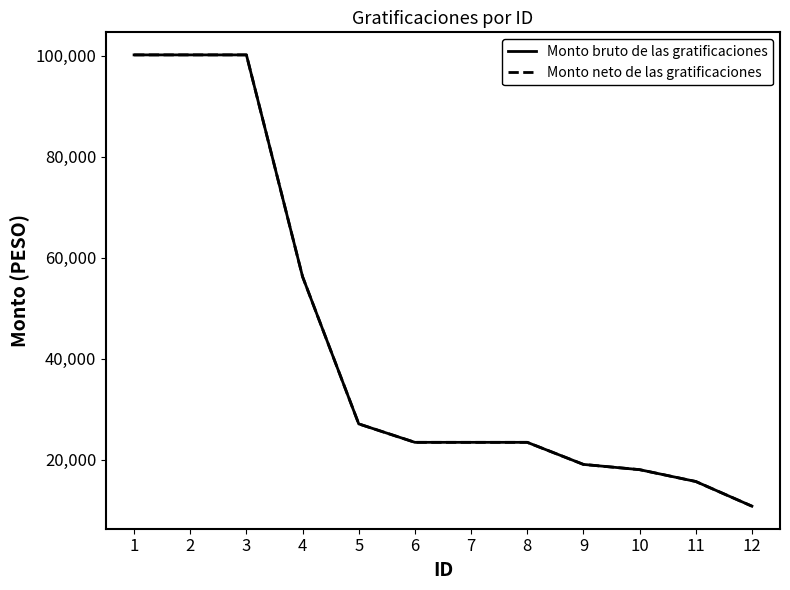

Which series changed the most between 6 and 10?

Monto bruto de las gratificaciones